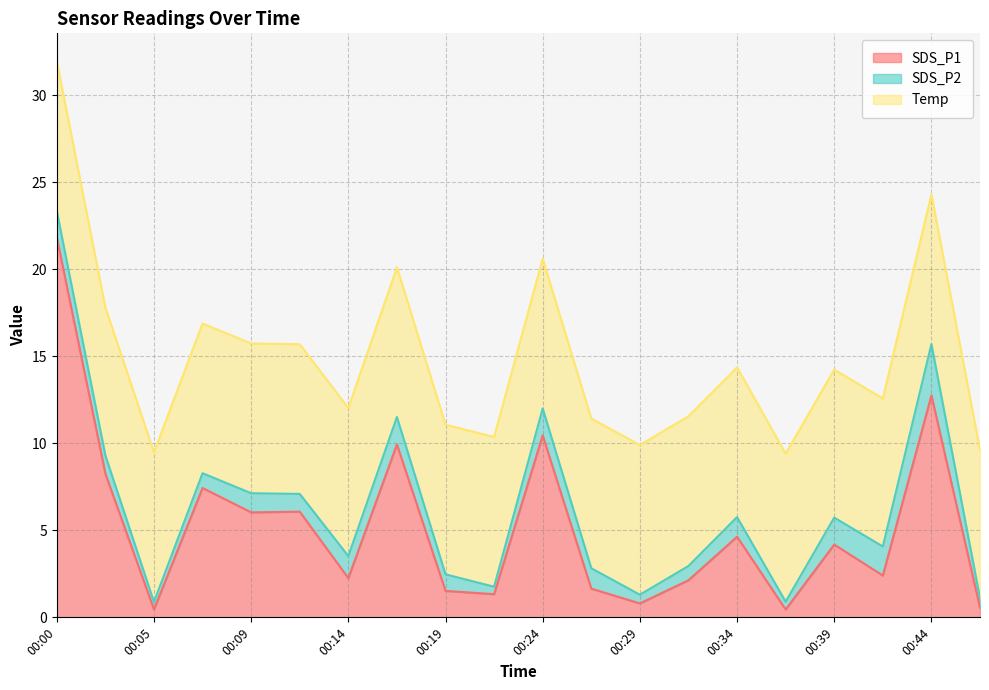

Which series has the widest spread of values?

SDS_P1